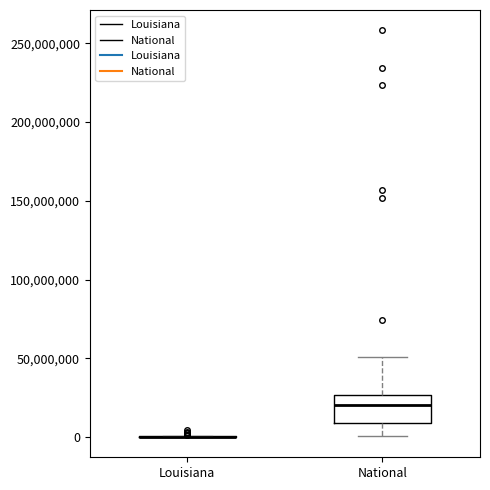

Reading left to right, transcribe this box plot: for each box, give where its median line is, the range the box spans, and where its two whiskers end, as read against the y-axis. The values are not printed on the chart, so give them approximately, as read against the axis.

Louisiana: box collapsed to a line at 0, whiskers 0 to 0
National: median 20000000, box 10000000 to 25000000, whiskers 0 to 50000000